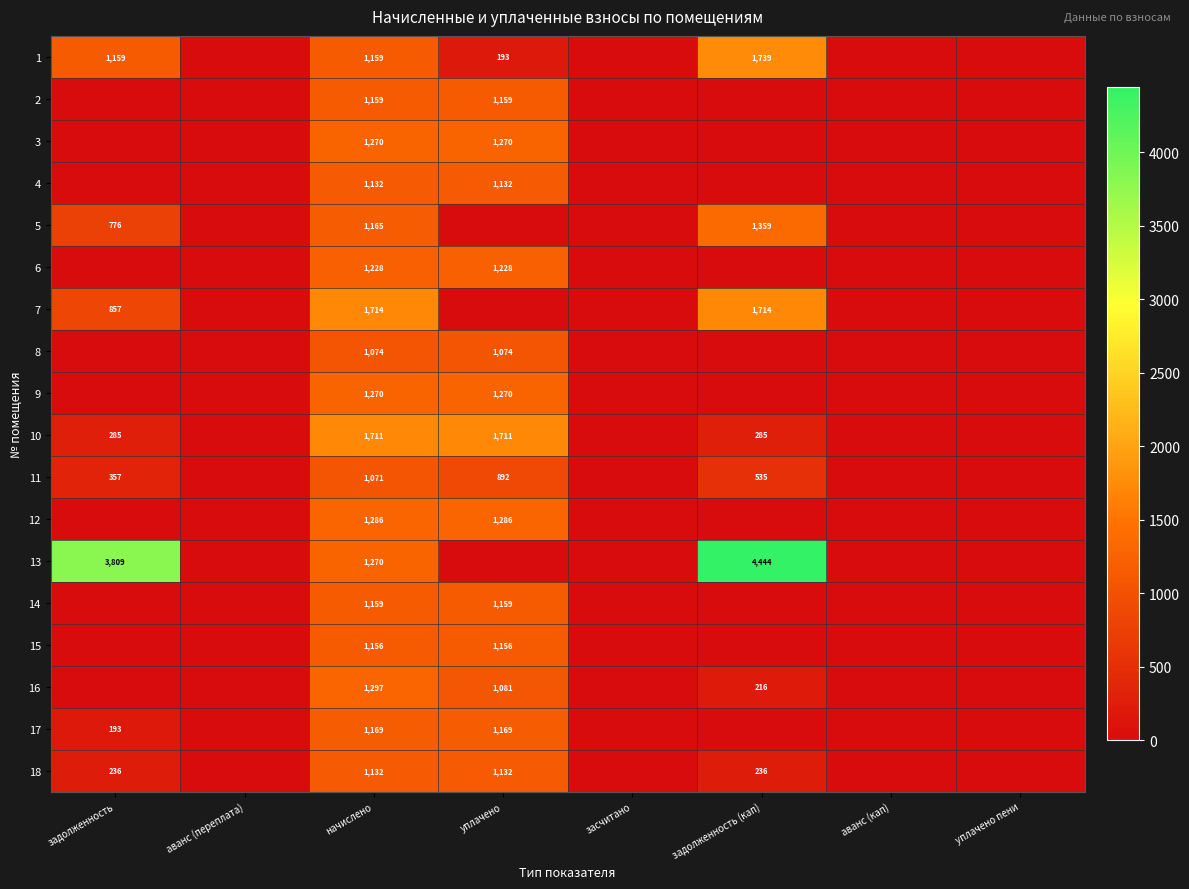

Is it true that 16 equals 216 at задолженность (кап)?

True